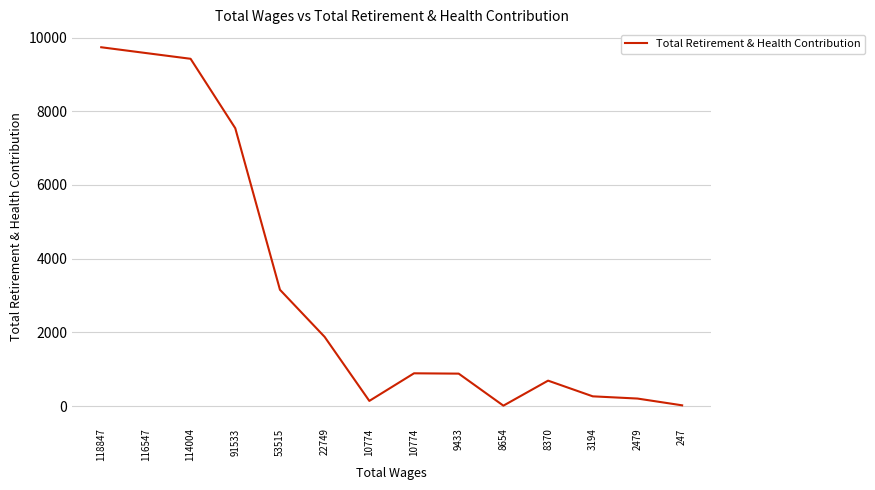

Does the chart display data point markers on the line(s)?

No